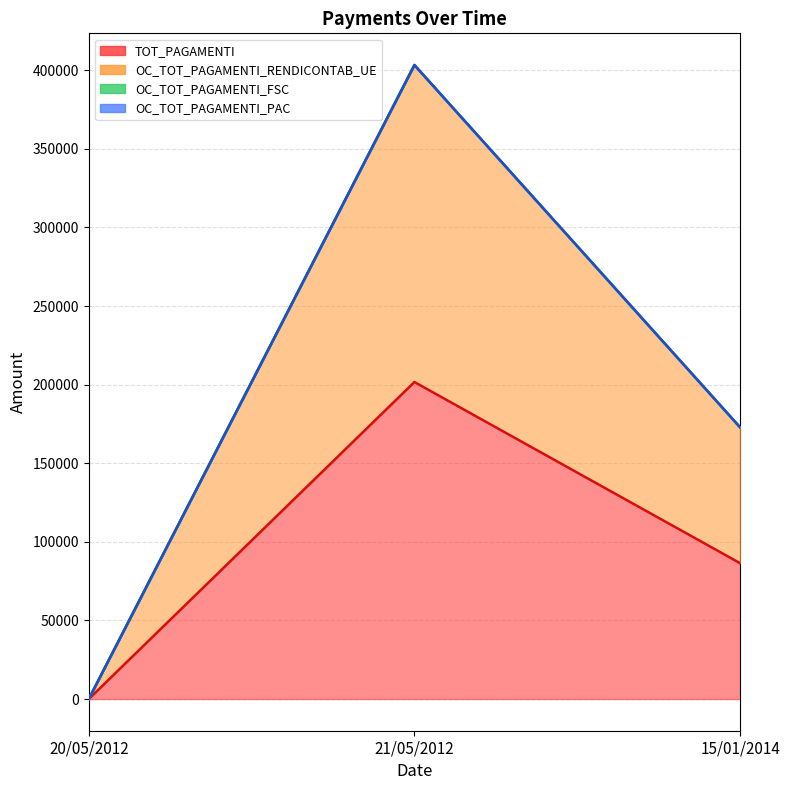

How many data points does each series have?

3